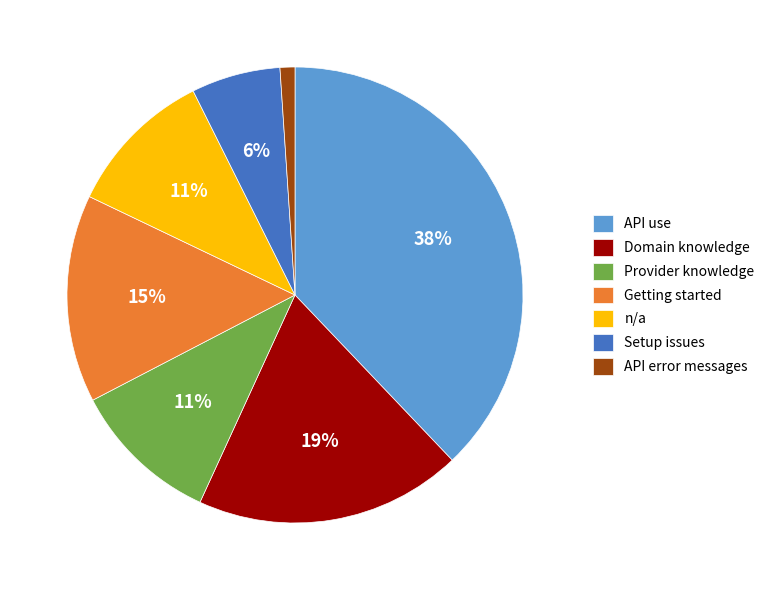

To the nearest percent, what is the difference between the largest and smallest slice percentages?

37%